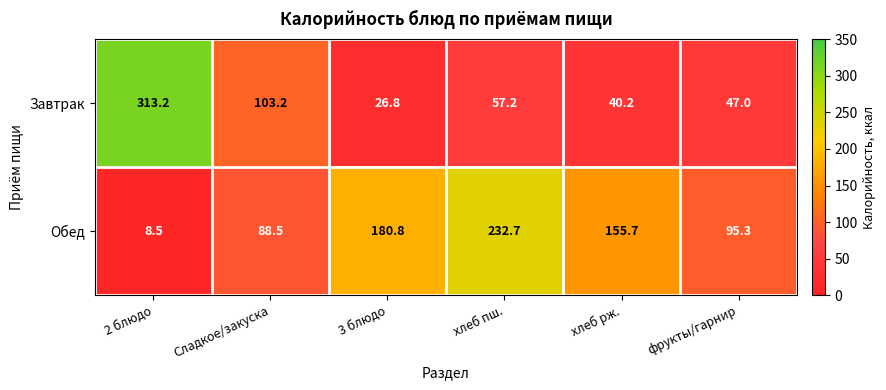

At which category is the sum across all series the highest?

2 блюдо